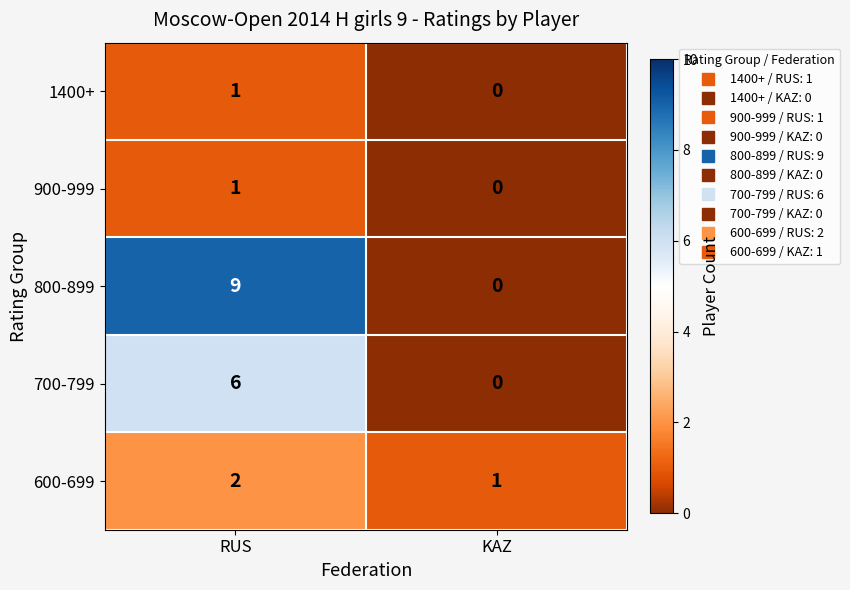

True or false: 800-899 has a value of -4 at KAZ.

False